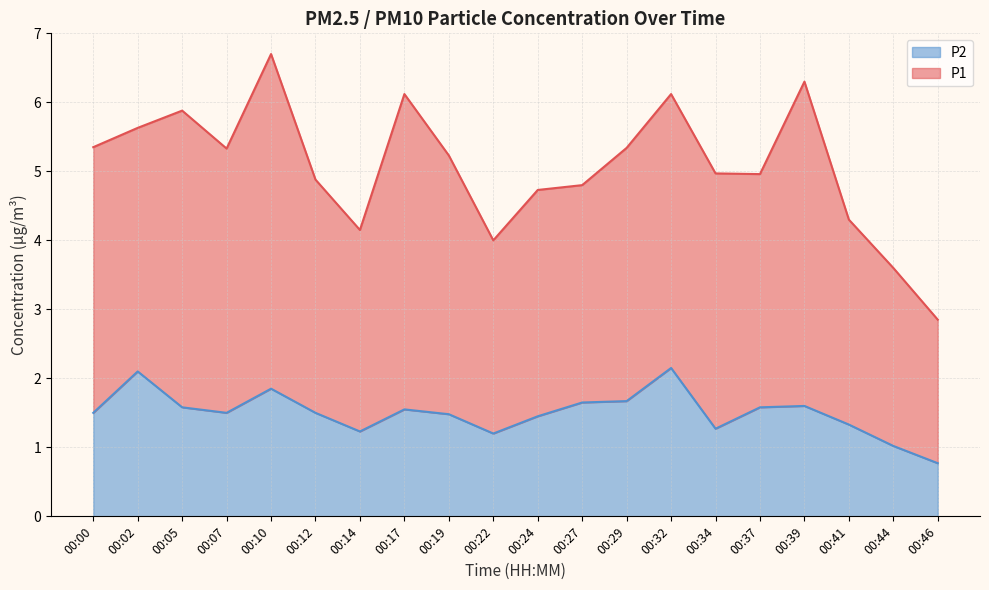

How many categories are shown in the chart?

20